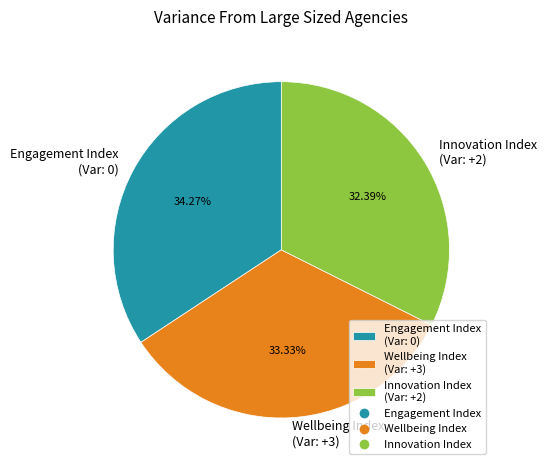

To the nearest percent, what is the difference between the largest and smallest slice percentages?

2%